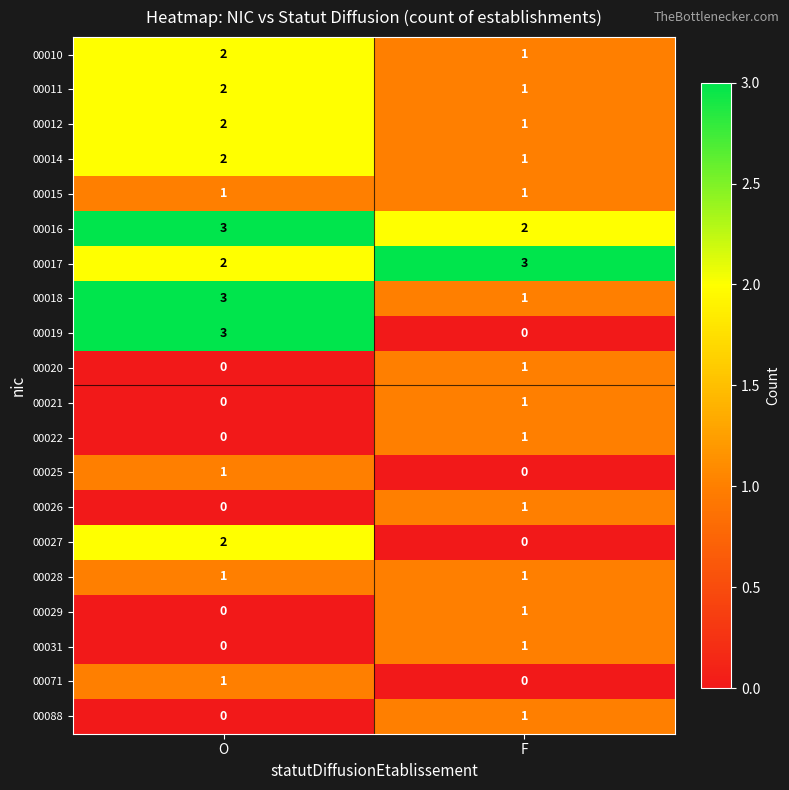

True or false: 00026 has a value of 1 at F.

True